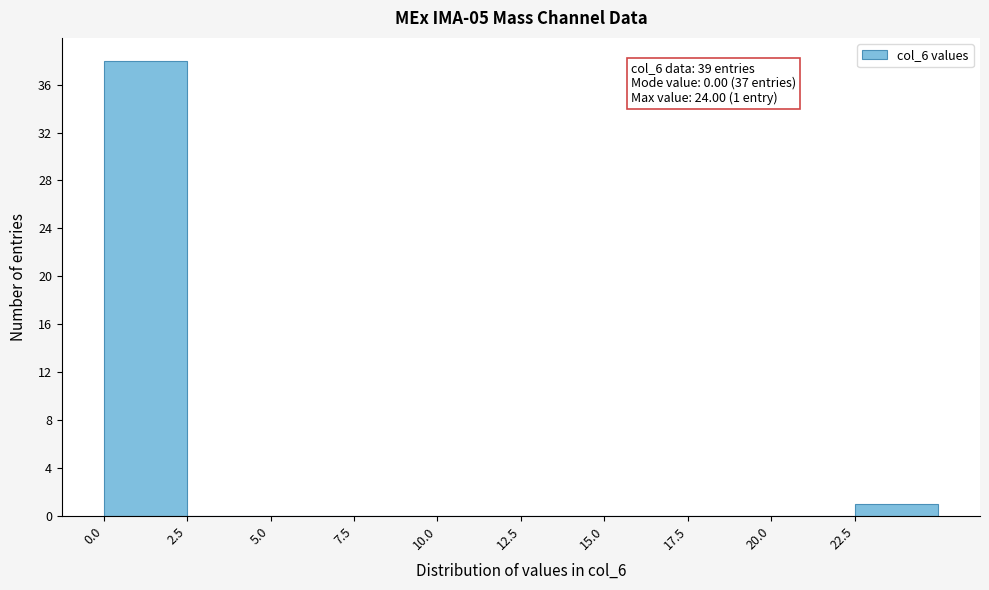

Over which range of the x-axis is the bar tallest?

0.0 to 2.5